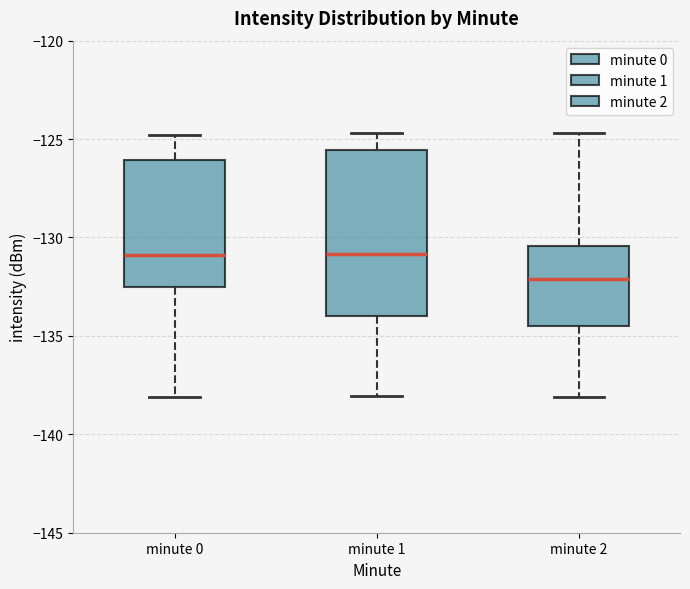

Where does the upper whisker of the box for minute 2 end on the y-axis? The values are not printed on the chart, so give them approximately, as read against the axis.

-124.5